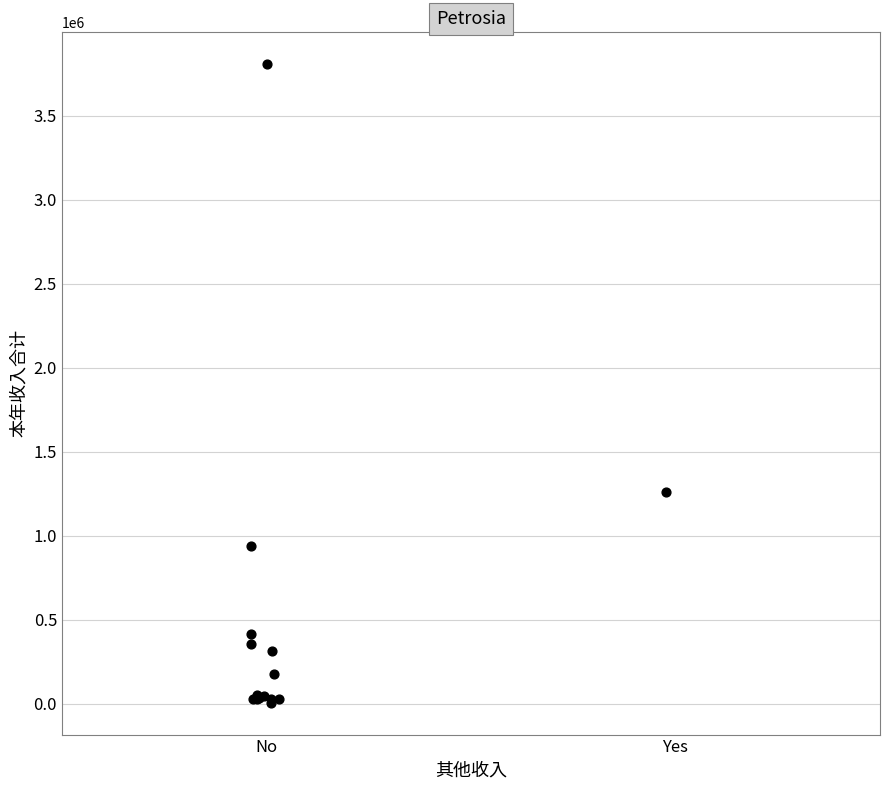

What Y value in the scatter plot is closest to 1905927?

1258777.0